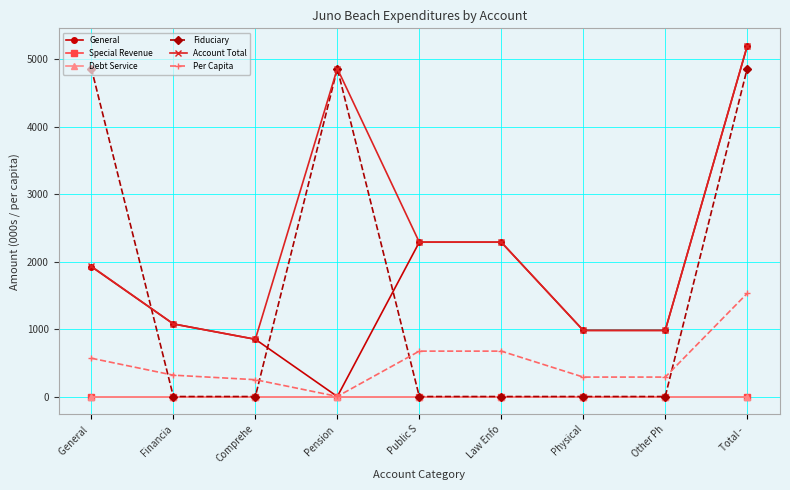

Is this an area chart (filled region under the line)?

No